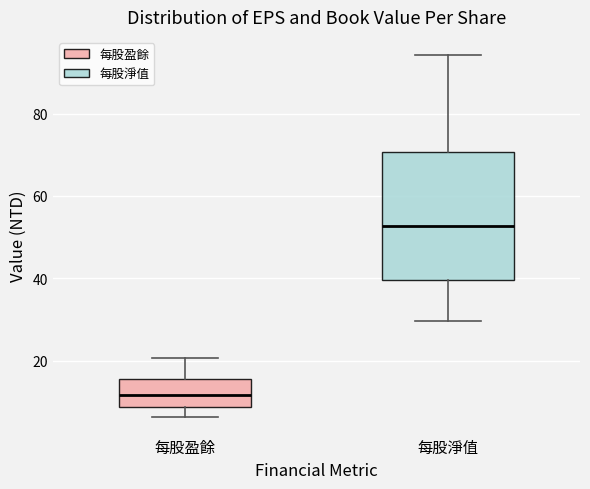

Reading left to right, read every box against the y-axis: the position of its median line, the range the box covers, and the ends of its whiskers. The values are not printed on the chart, so give them approximately, as read against the axis.

每股盈餘: median 12, box 8 to 16, whiskers 6 to 20
每股淨值: median 52, box 40 to 70, whiskers 30 to 94